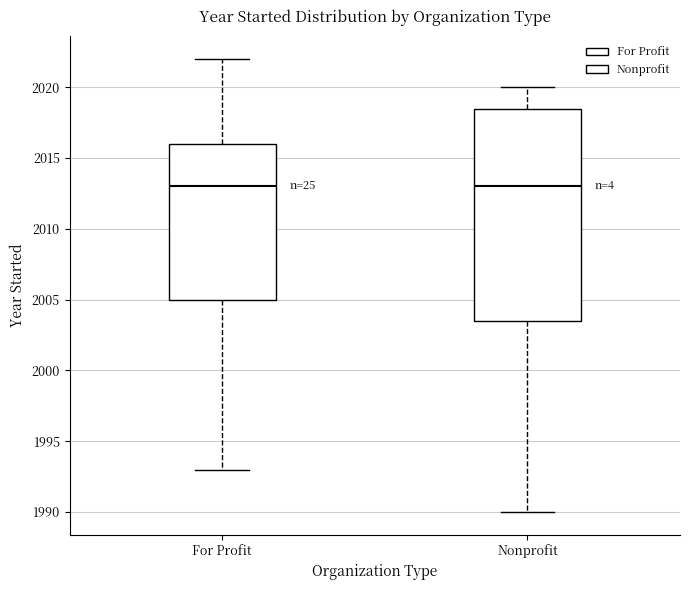

Reading left to right, transcribe this box plot: for each box, give where its median line is, the range the box spans, and where its two whiskers end, as read against the y-axis. The values are not printed on the chart, so give them approximately, as read against the axis.

For Profit: median 2013.0, box 2005.0 to 2016.0, whiskers 1993.0 to 2022.0
Nonprofit: median 2013.0, box 2003.5 to 2018.5, whiskers 1990.0 to 2020.0